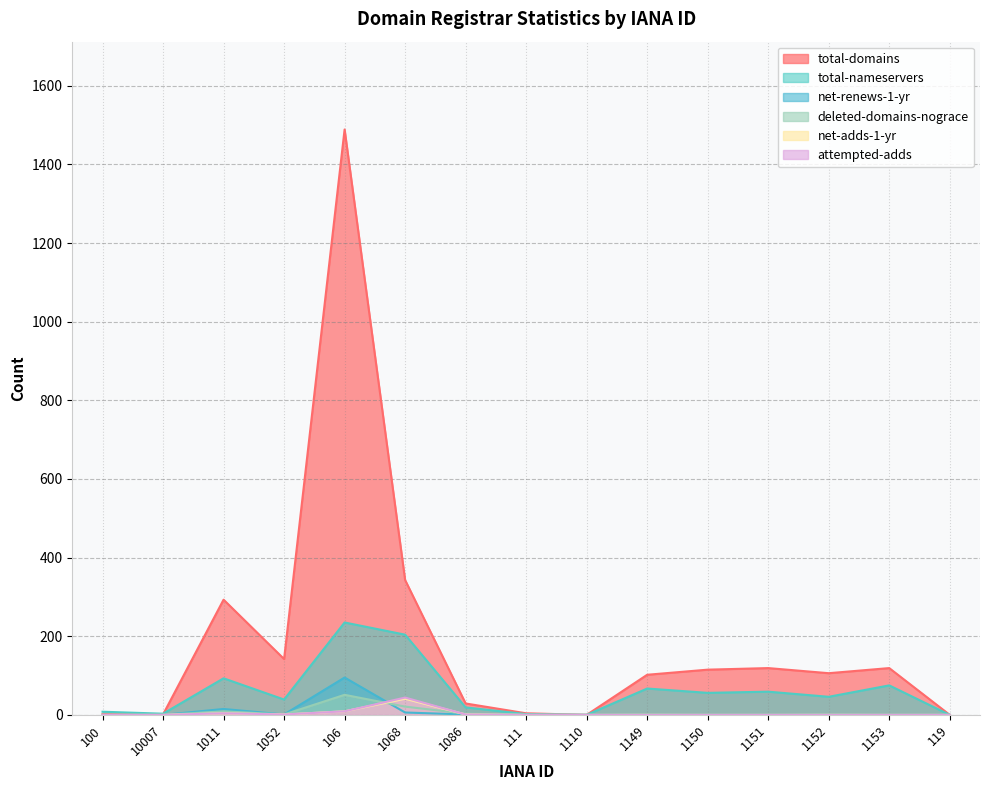

What is the difference between the deleted-domains-nograce values at 1086 and 1110?

3